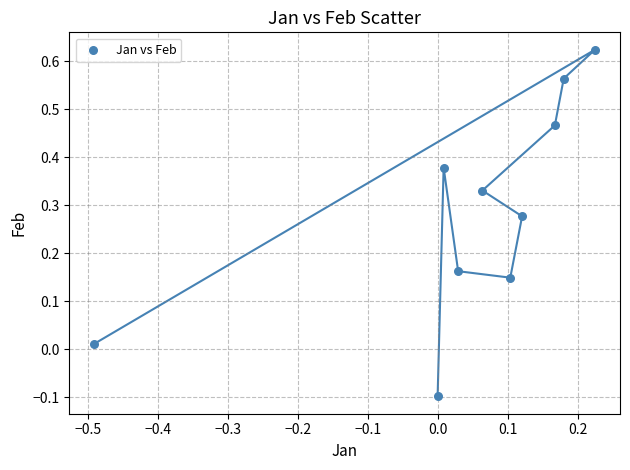

What is the range of X values (max minus min)?

0.7